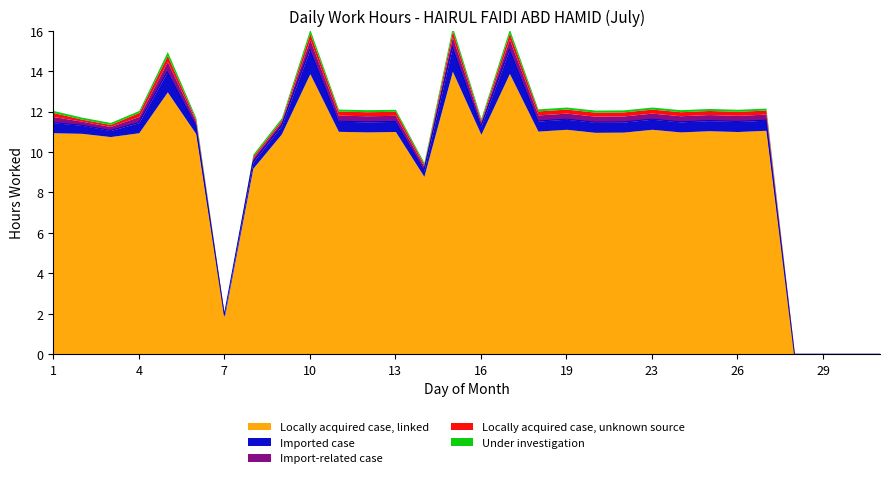

Is it true that Locally acquired case, unknown source equals 0.1 at 16?

False